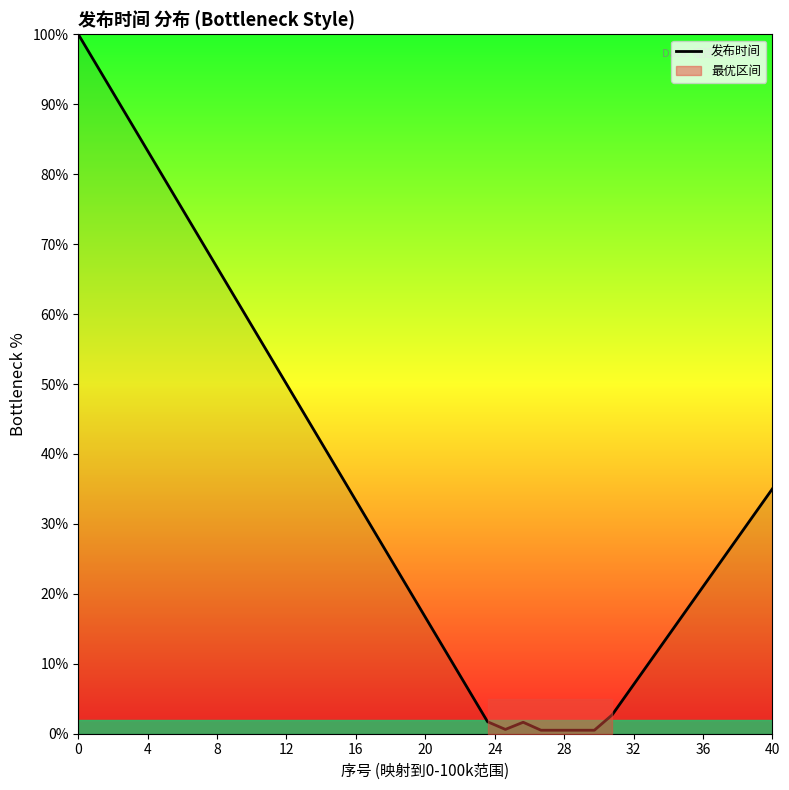

What is the highest value of the 发布时间 series?

100.0